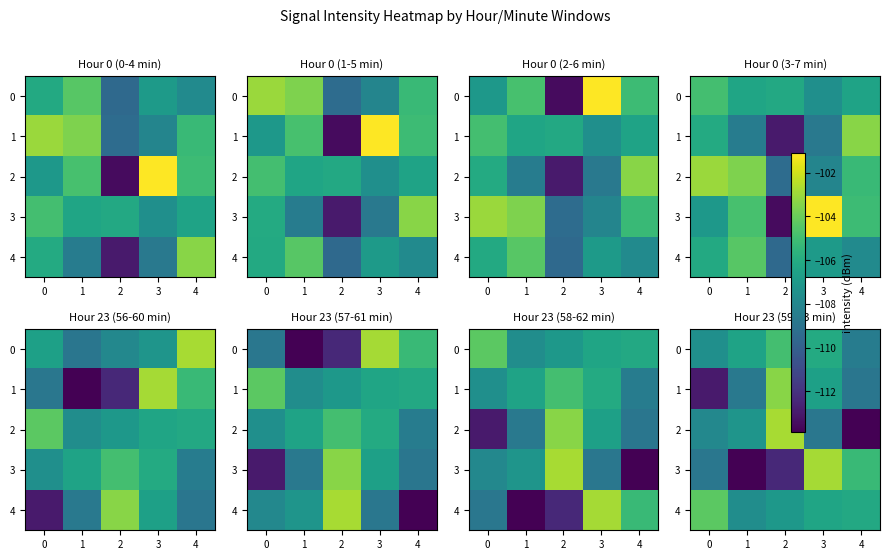

Rank the categories by 3 value from lowest to highest.

1, 2, 0, 4, 3